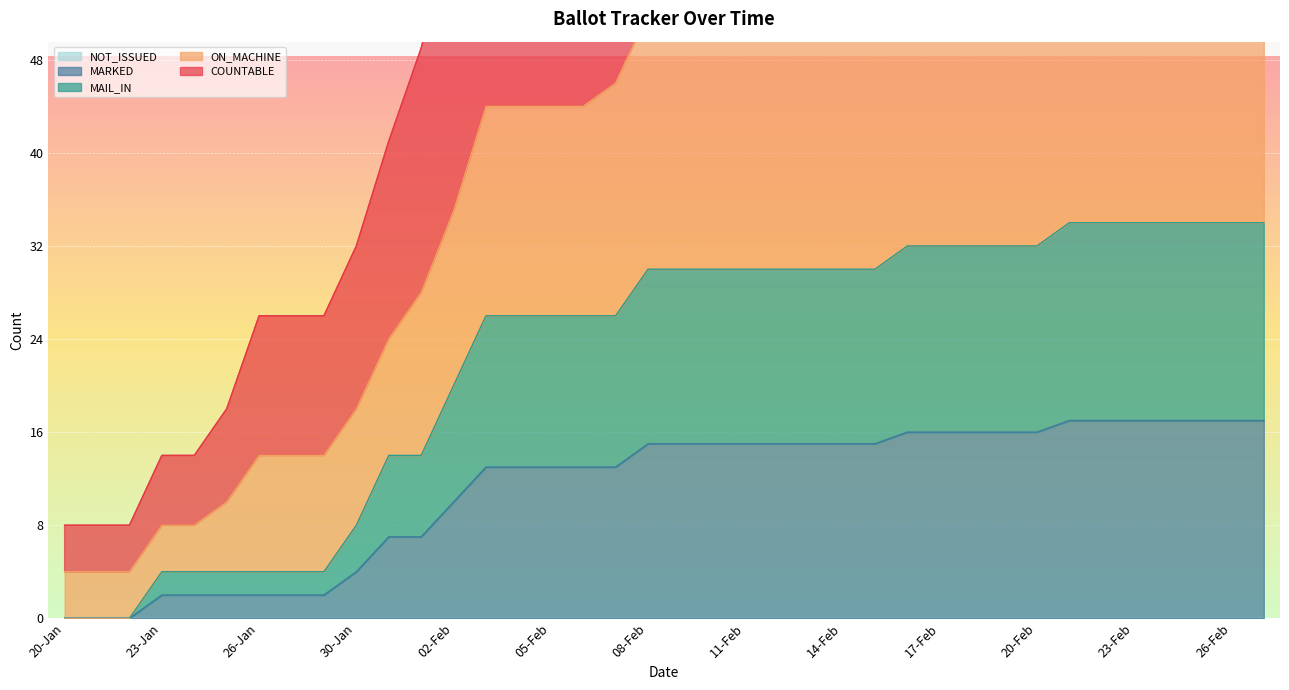

What is the label of the 31st point from the left?

20-Feb